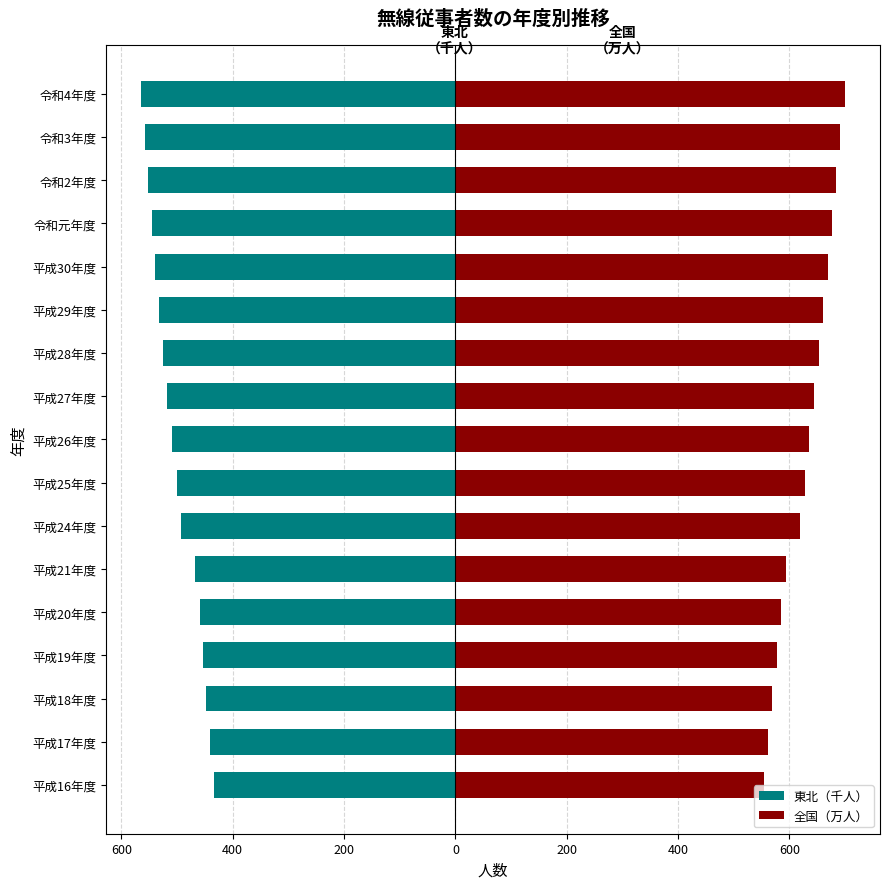

Does the chart contain stacked bars?

No